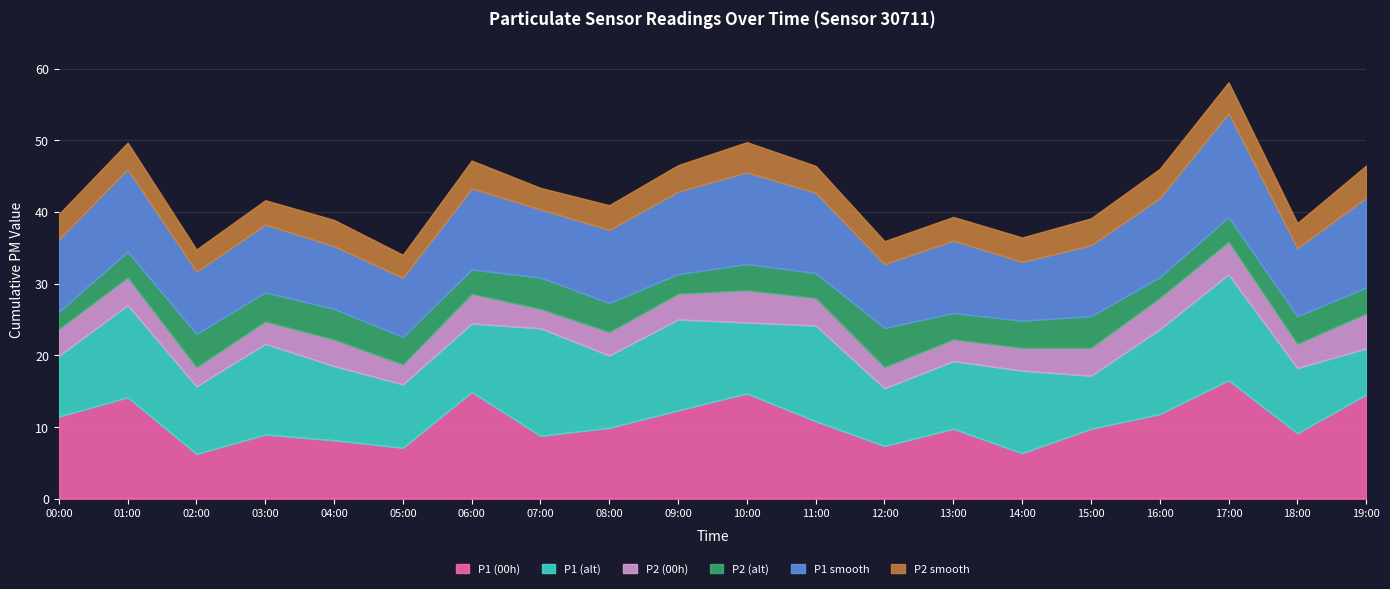

What is the maximum value shown in the chart?

16.5